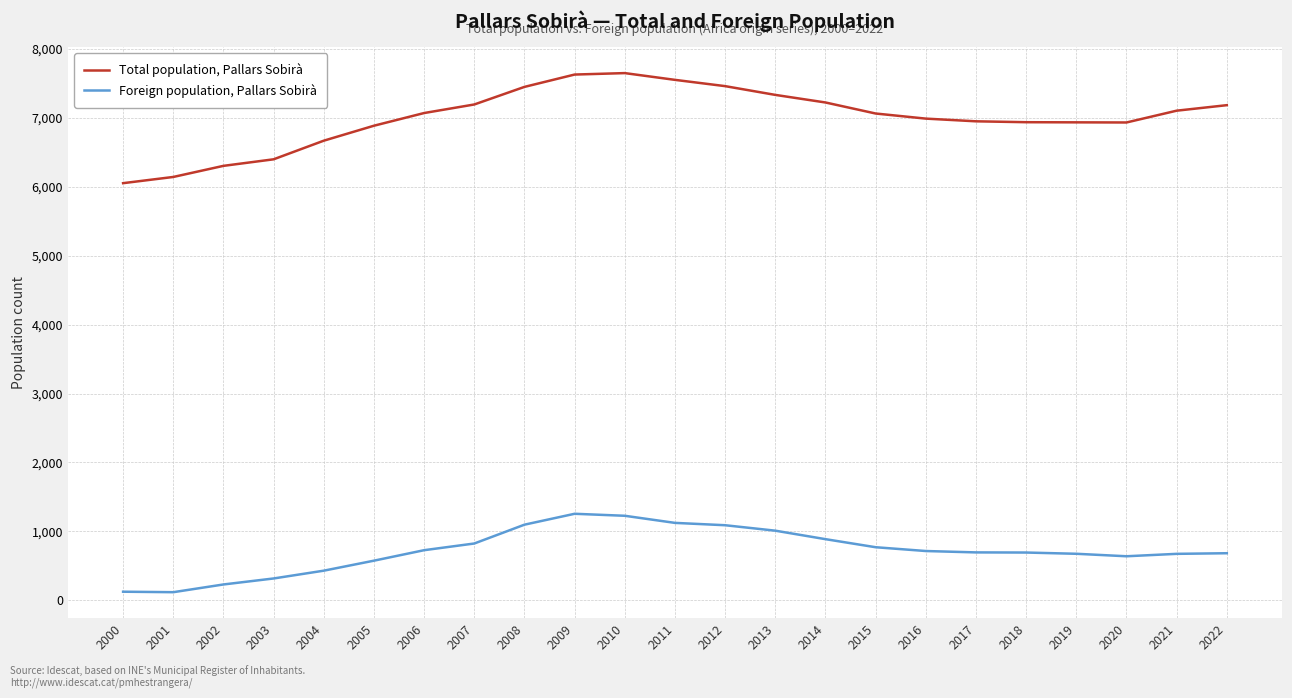

Which series has the widest spread of values?

Total population, Pallars Sobirà